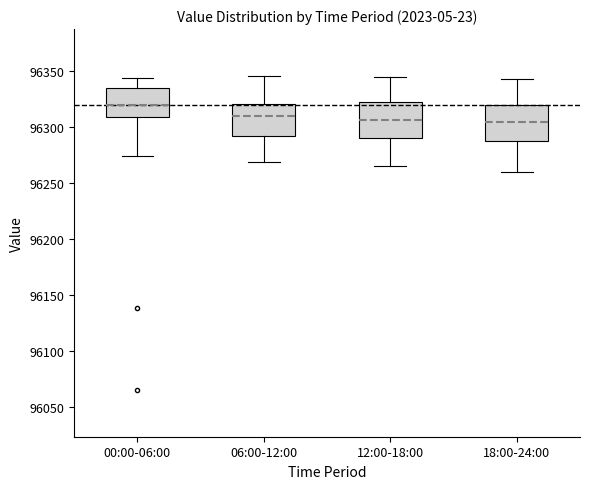

Where is the lower edge of the box for 00:00-06:00 on the y-axis? The values are not printed on the chart, so give them approximately, as read against the axis.

96310